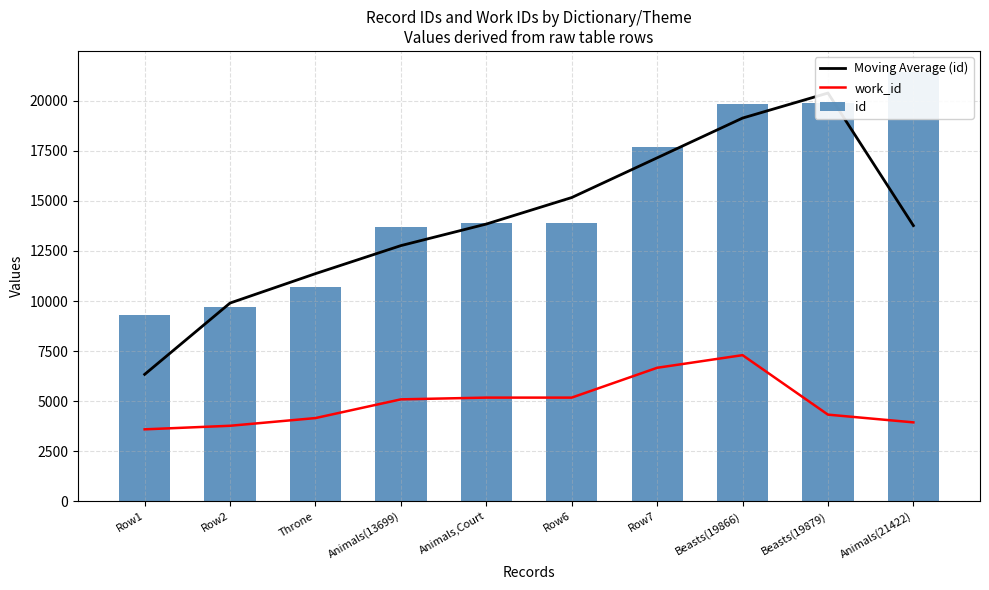

How many series are shown in this chart?

3